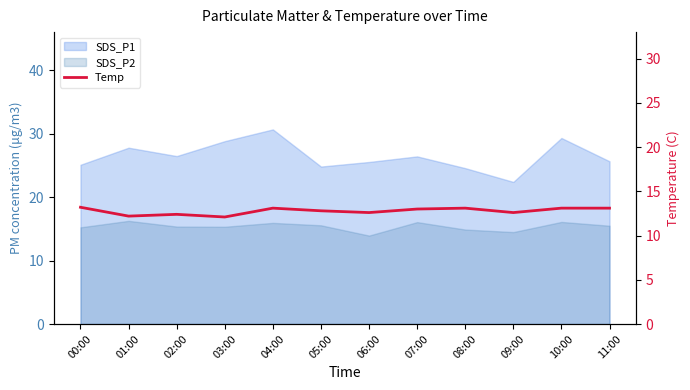

How many values exceed 13?

5